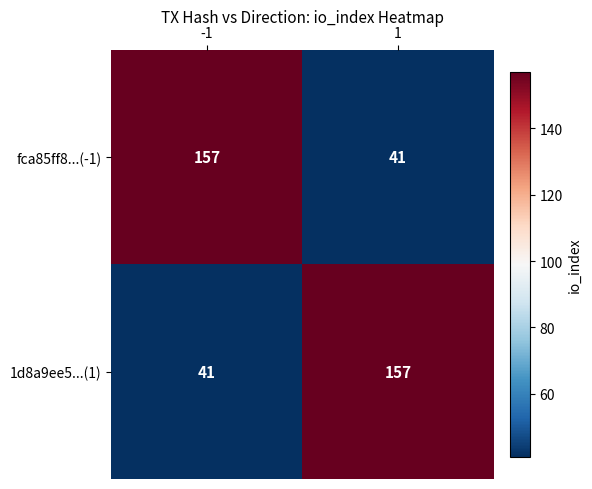

Rank the series at -1 from lowest to highest value.

1d8a9ee5...(1), fca85ff8...(-1)